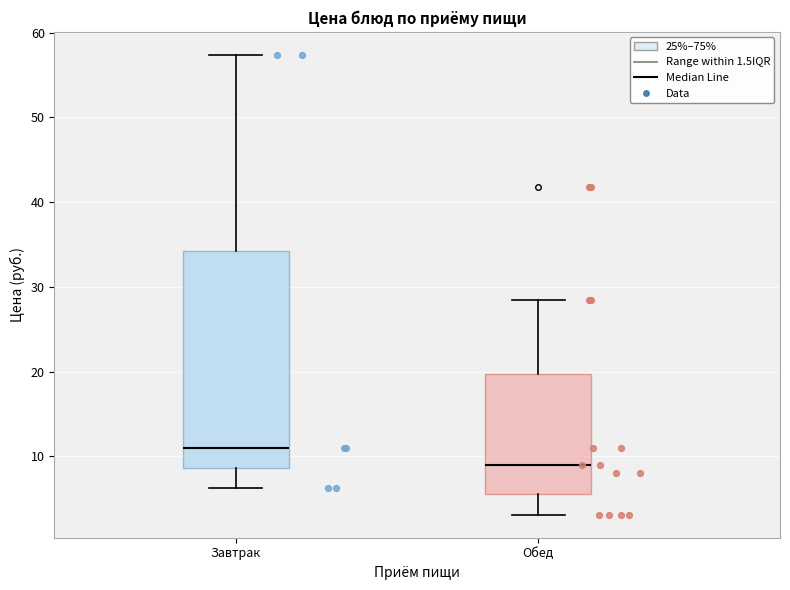

Comparing the boxes themselves (not the whiskers), which one is the tallest?

Завтрак